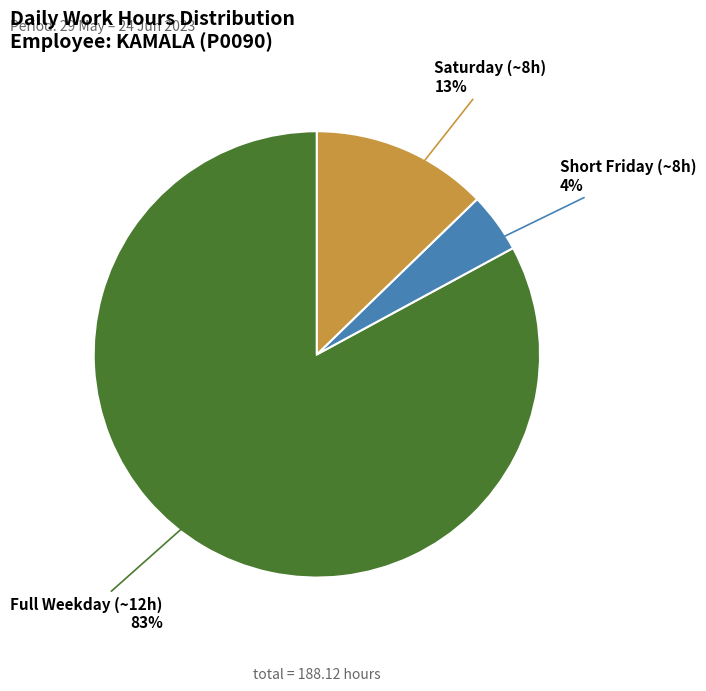

Does any single category account for the majority?

Yes